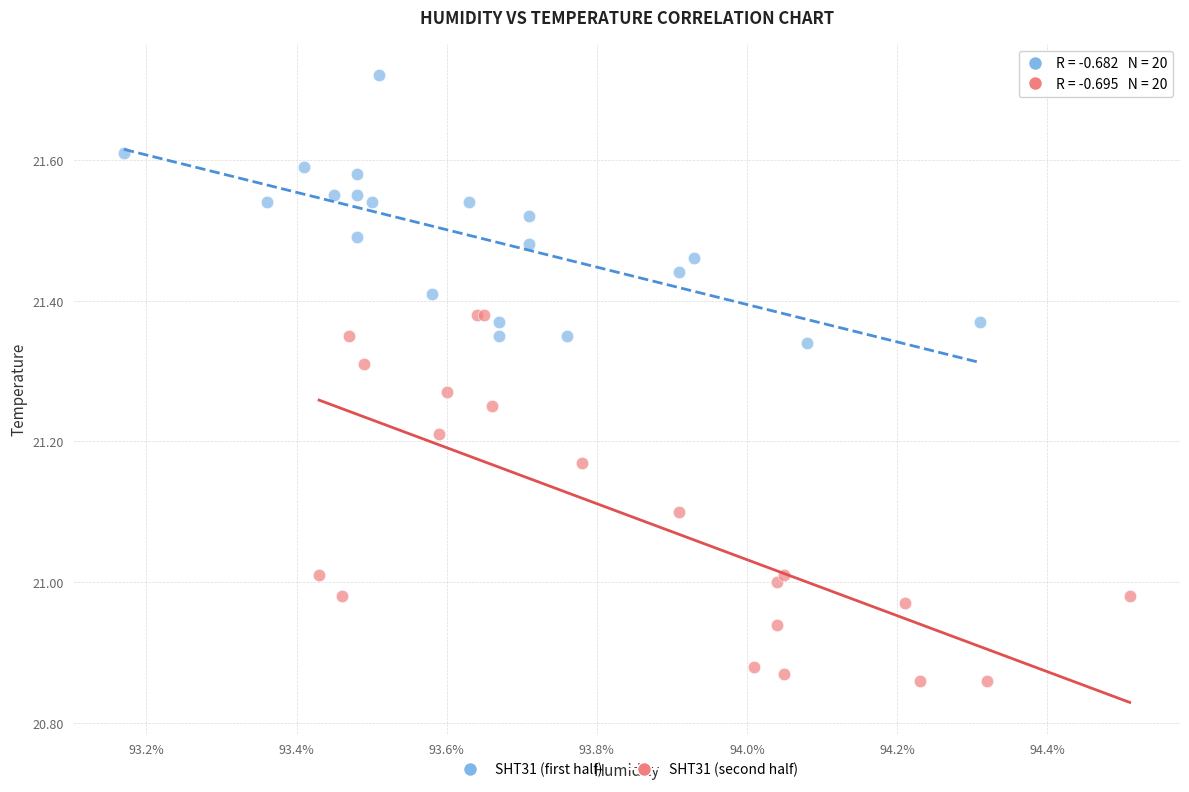

Which series contains the lowest Y value?

SHT31 (second half)